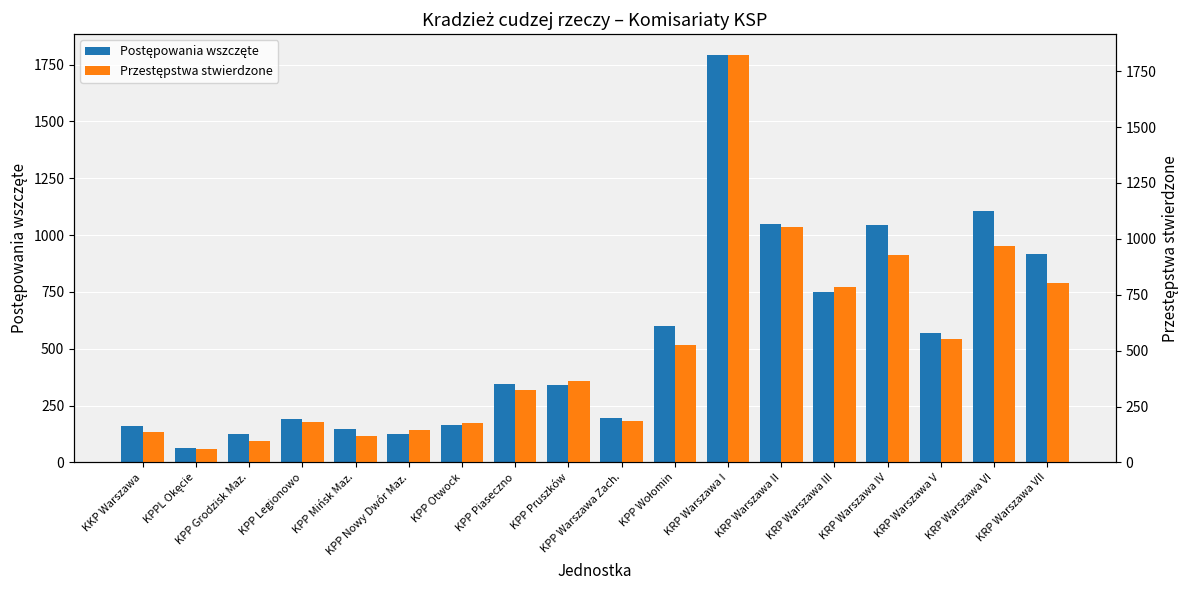

Is it true that Postępowania wszczęte equals 1049 at KRP Warszawa II?

True